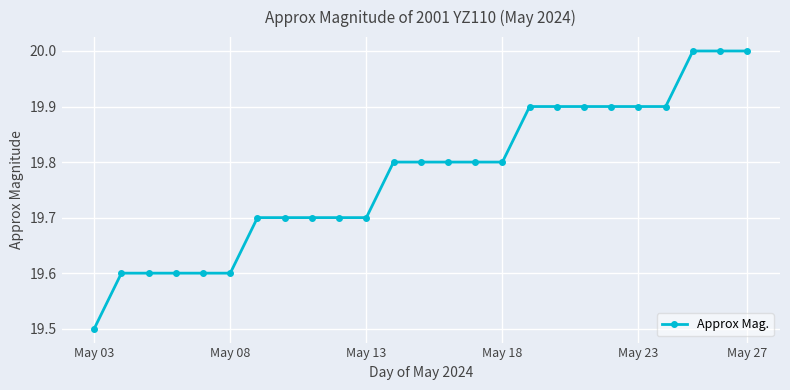

What is the value of the 4th point from the left?

19.6